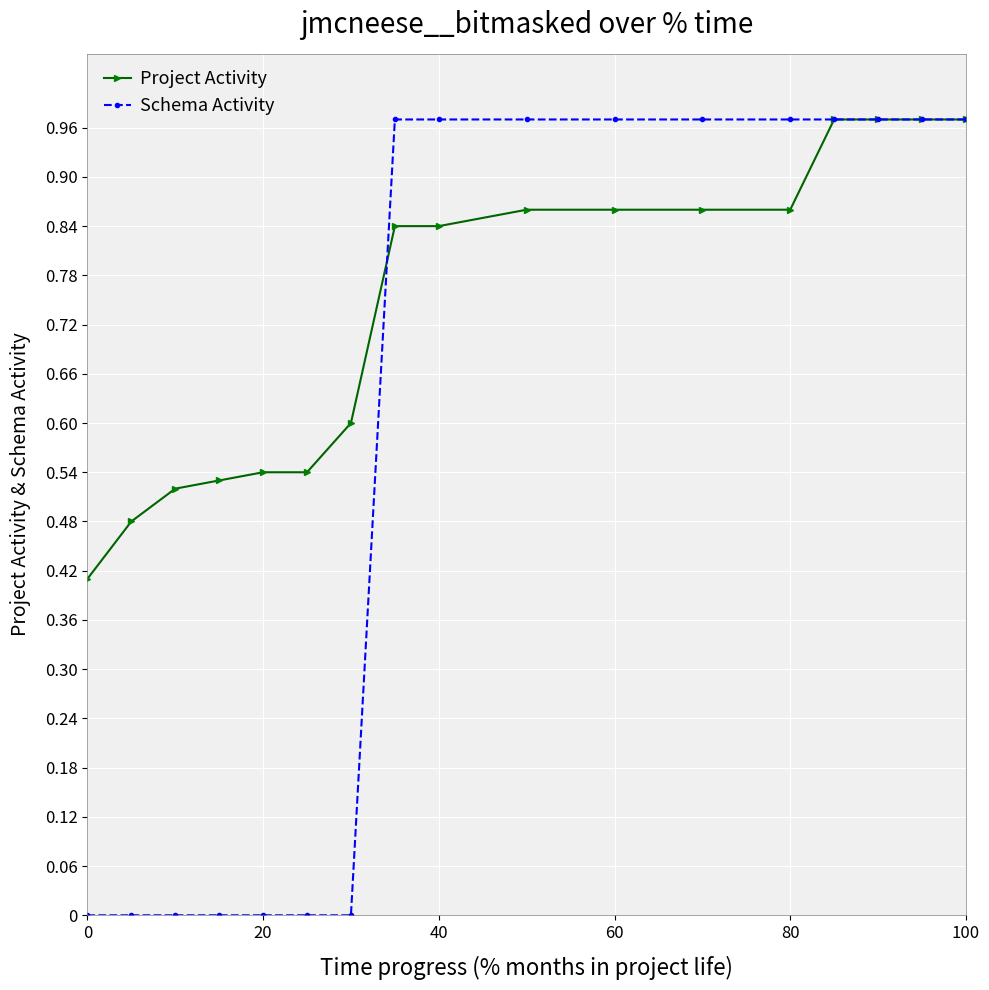

What is the minimum value for Project Activity?

0.4